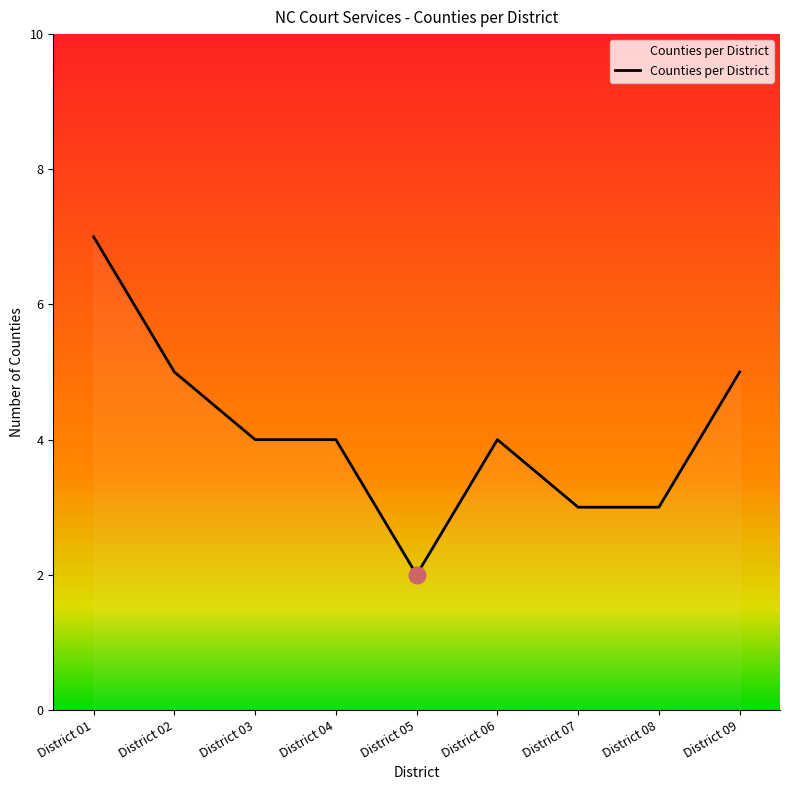

Between District 09 and District 03, which is larger?

District 09